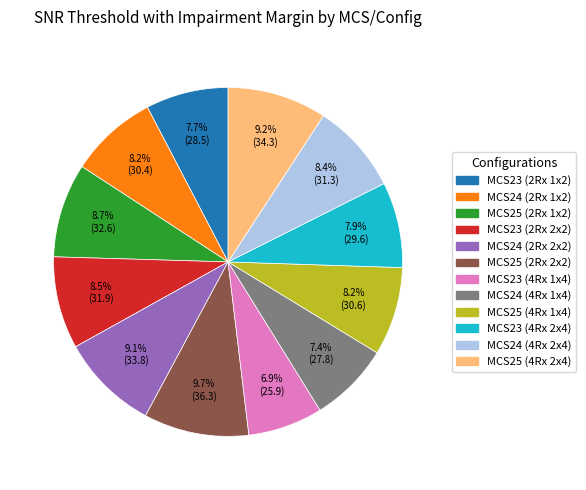

Do MCS24 (2Rx 2x2) and MCS25 (2Rx 2x2) together represent more than half of the pie?

No